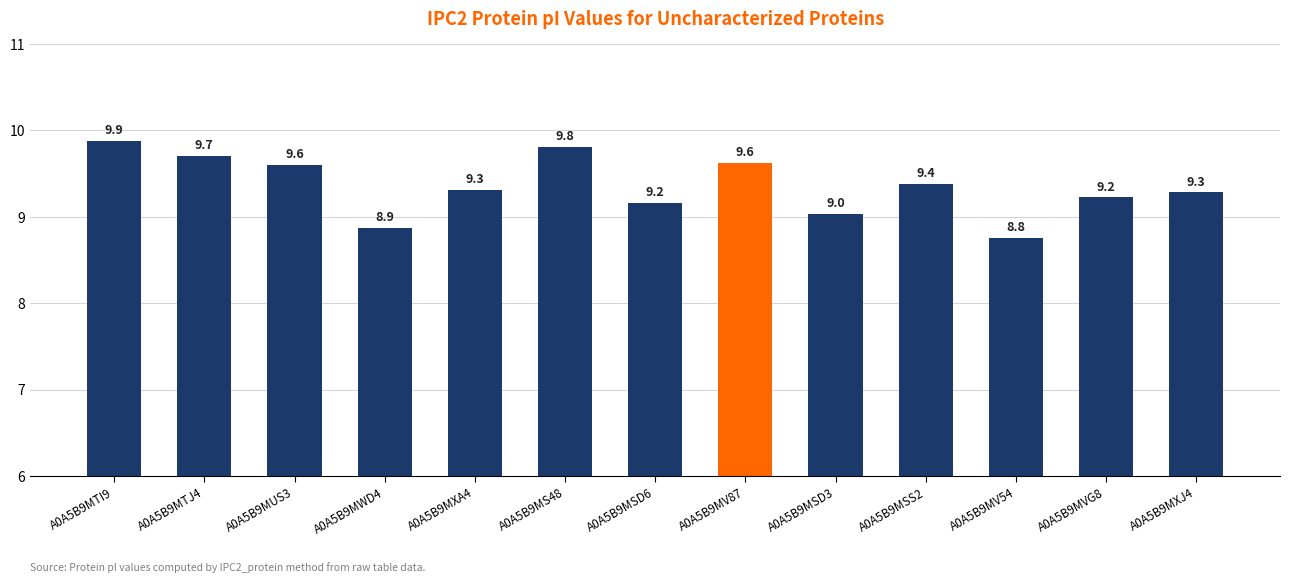

True or false: the data shows 13.0 at A0A5B9MS48.

False